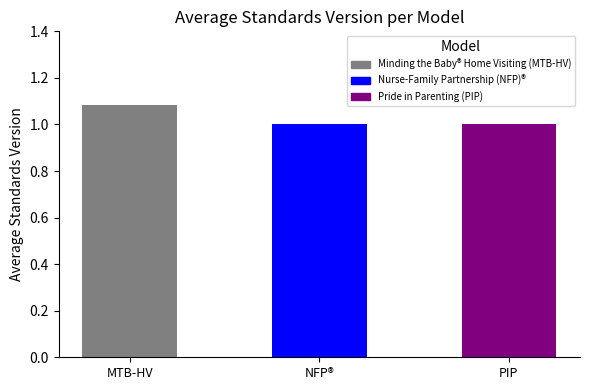

True or false: the data shows 1.8 at MTB-HV.

False